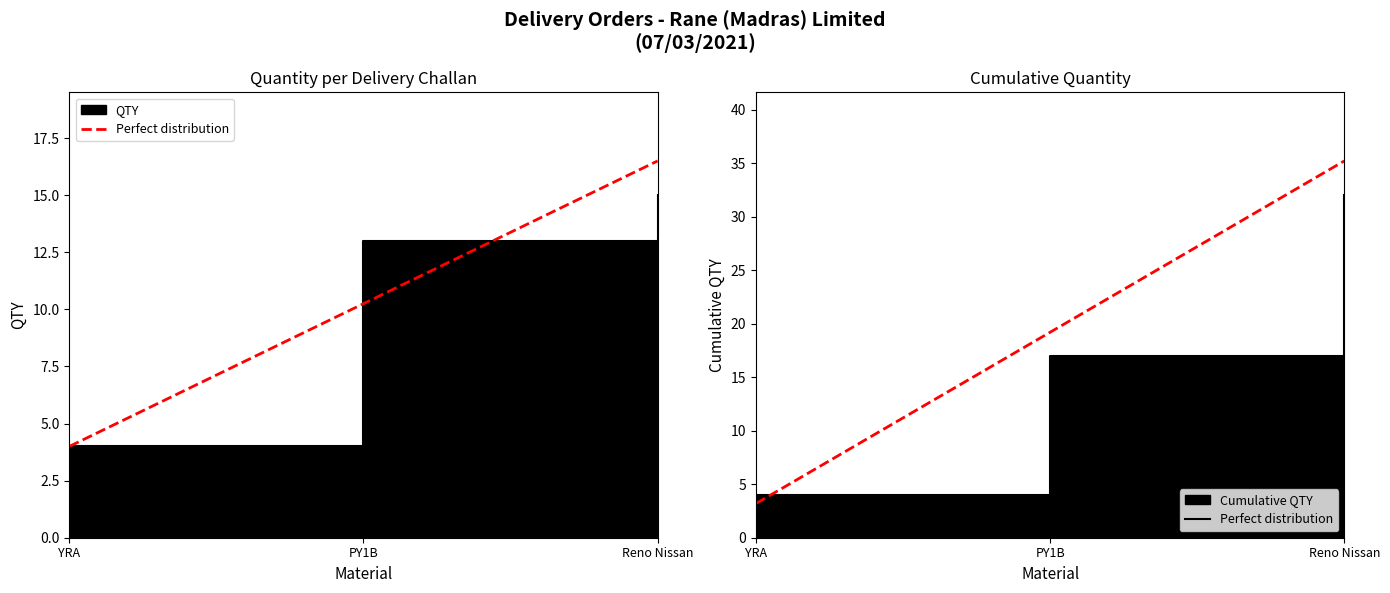

Count the number of values greater than 19.

2